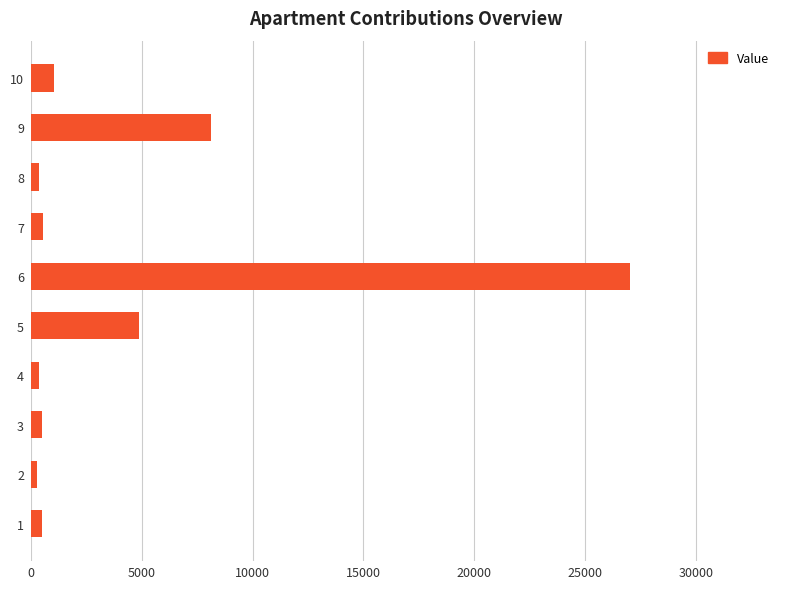

What is the sum of all values?

43653.5